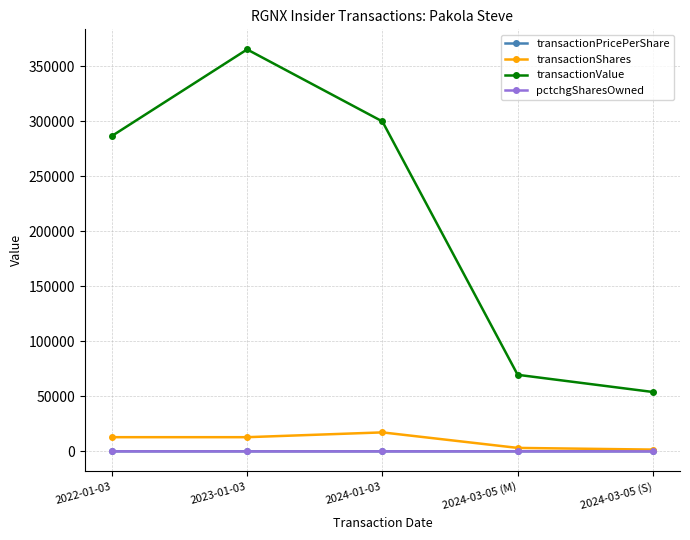

At which category does the chart reach its peak across all series?

2023-01-03